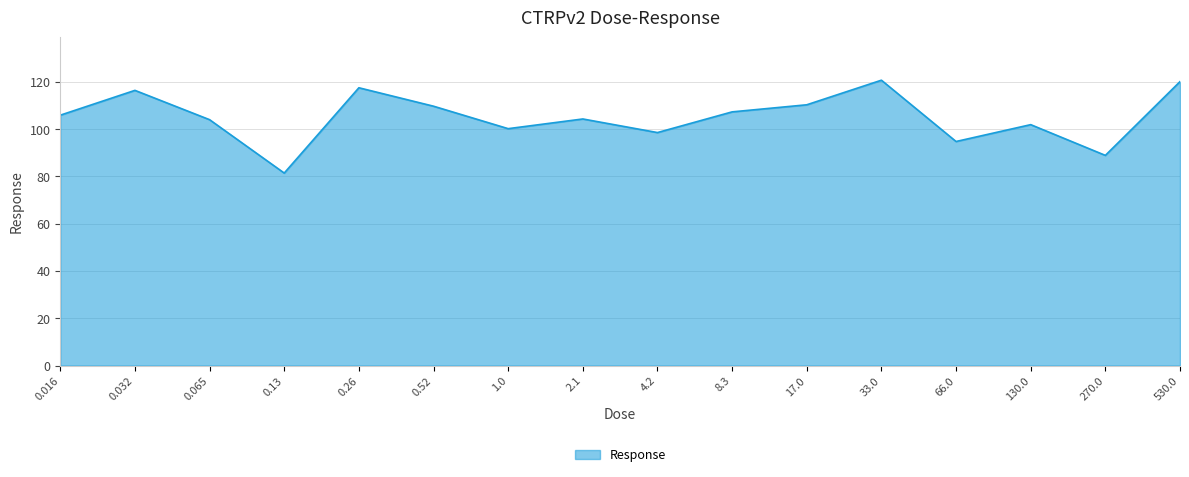

What position from the left is 0.26?

5